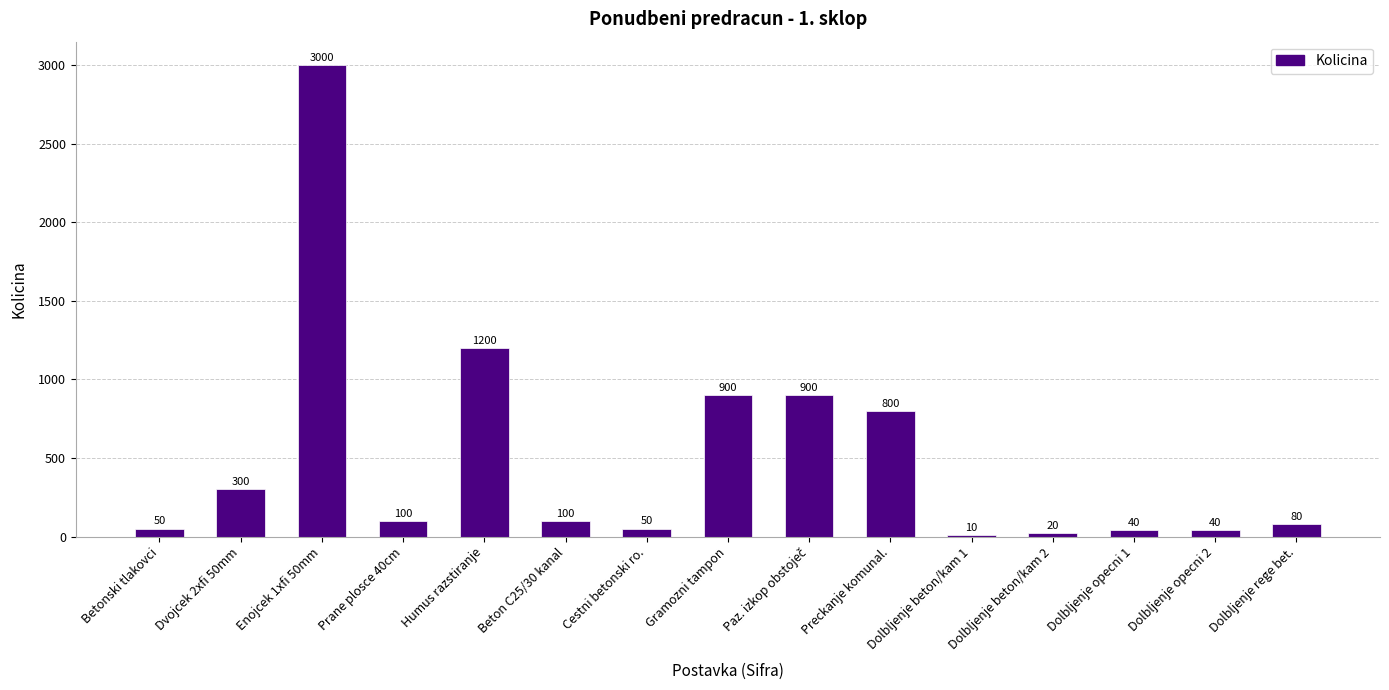

What is the value of the 7th bar from the left?

50